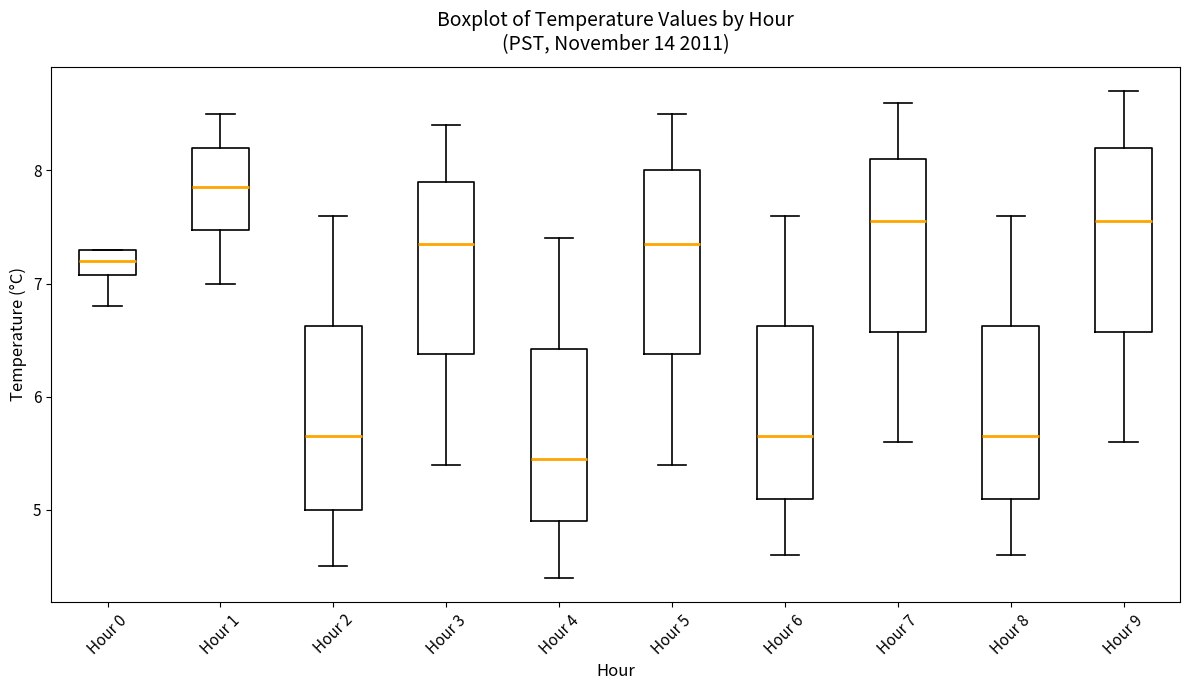

Which box's median line is the highest?

Hour 1